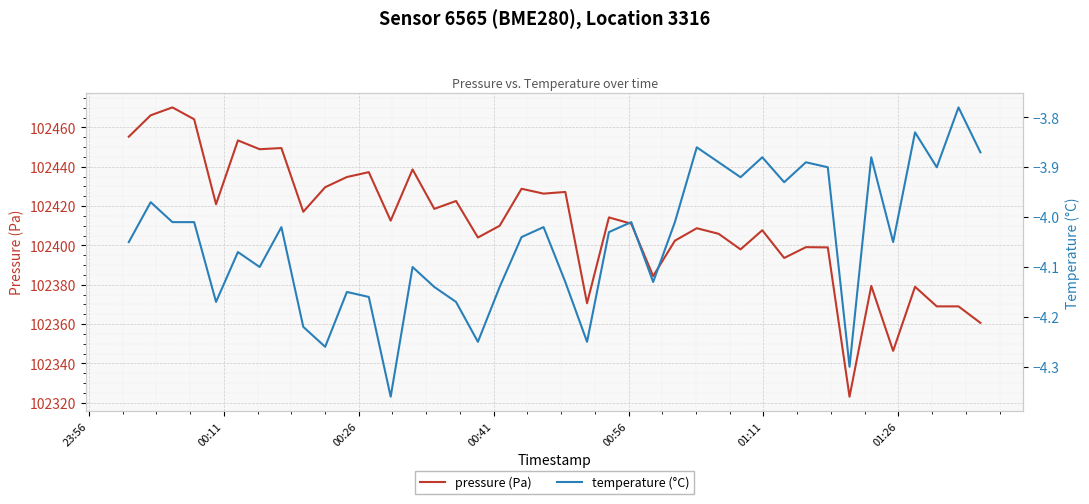

What is the highest value of the temperature (°C) series?

-3.8